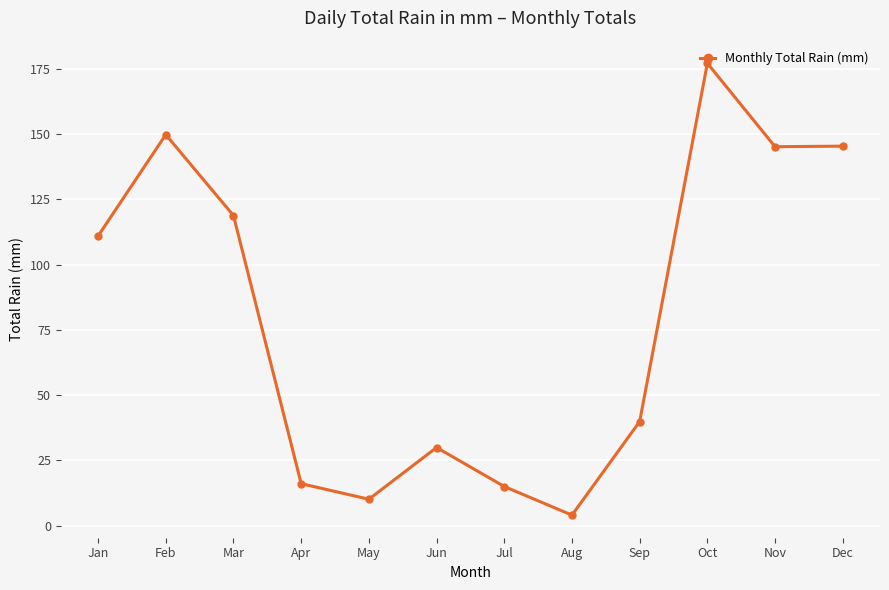

Does the chart display data point markers on the line(s)?

Yes